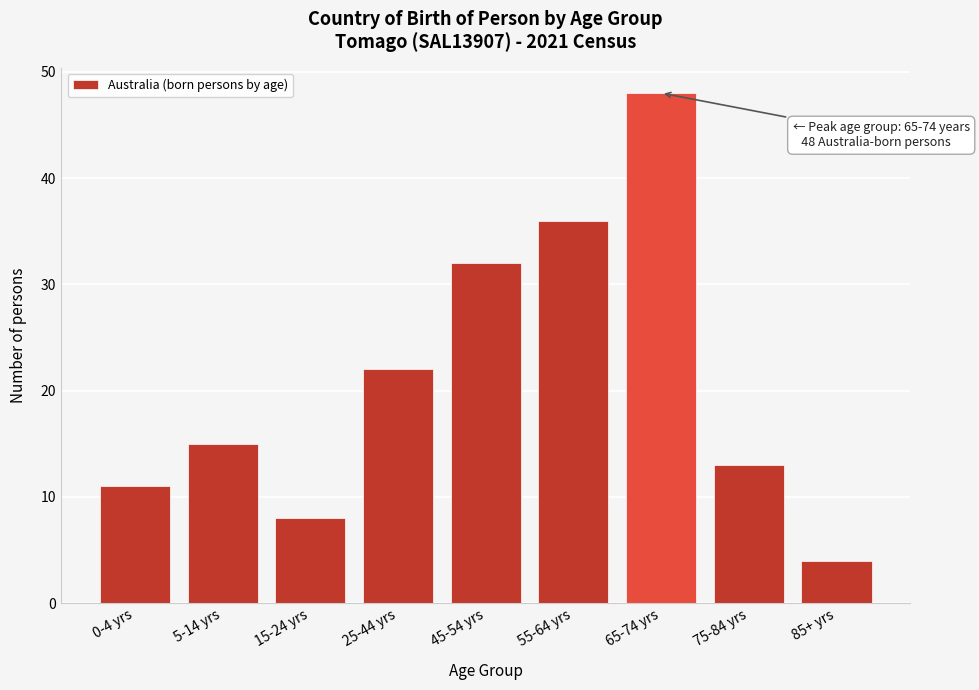

Reading left to right, transcribe all the data shown in this chart.

0-4 yrs=11	5-14 yrs=15	15-24 yrs=8	25-44 yrs=22	45-54 yrs=32	55-64 yrs=36	65-74 yrs=48	75-84 yrs=13	85+ yrs=4